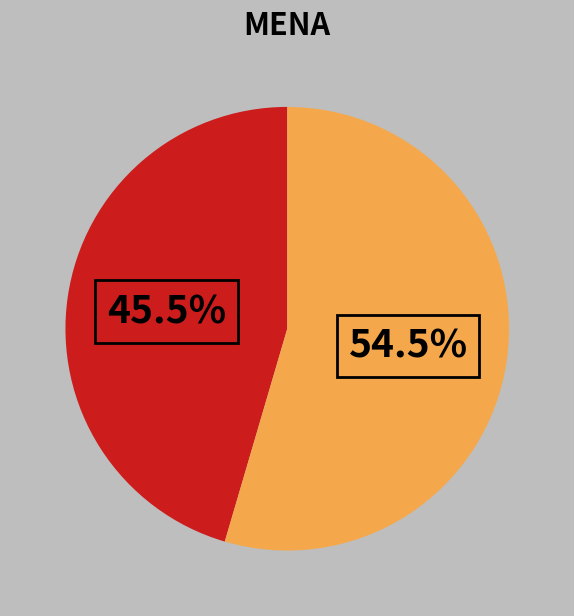

Is there any slice that represents more than half of the pie?

Yes